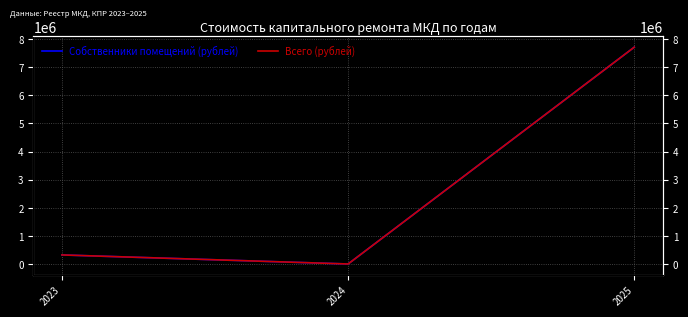

What is the difference between the maximum and second lowest values in the Собственники помещений (рублей) series?

7391353.6